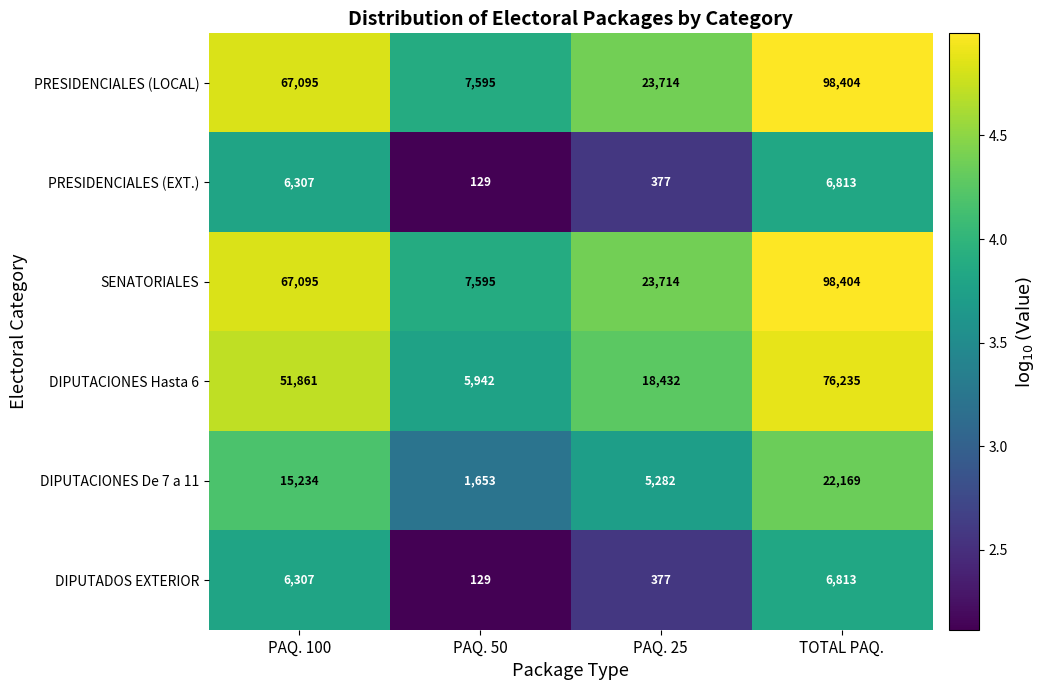

List the labels in order of DIPUTADOS EXTERIOR value, smallest first.

PAQ. 50, PAQ. 25, PAQ. 100, TOTAL PAQ.